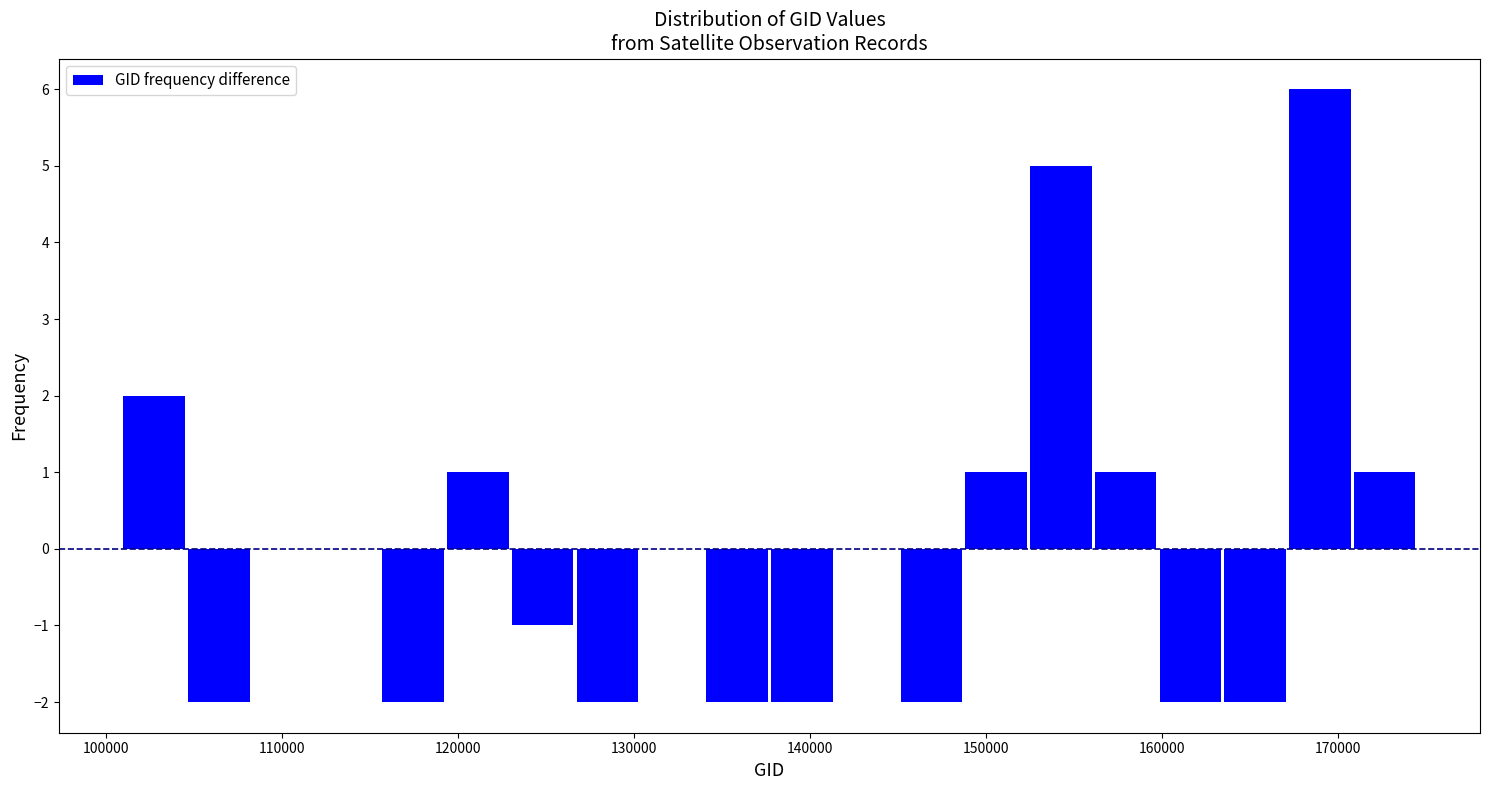

Around what value on the x-axis is the tallest bar? Give the approximate position of its centre, as read against the axis.

169000